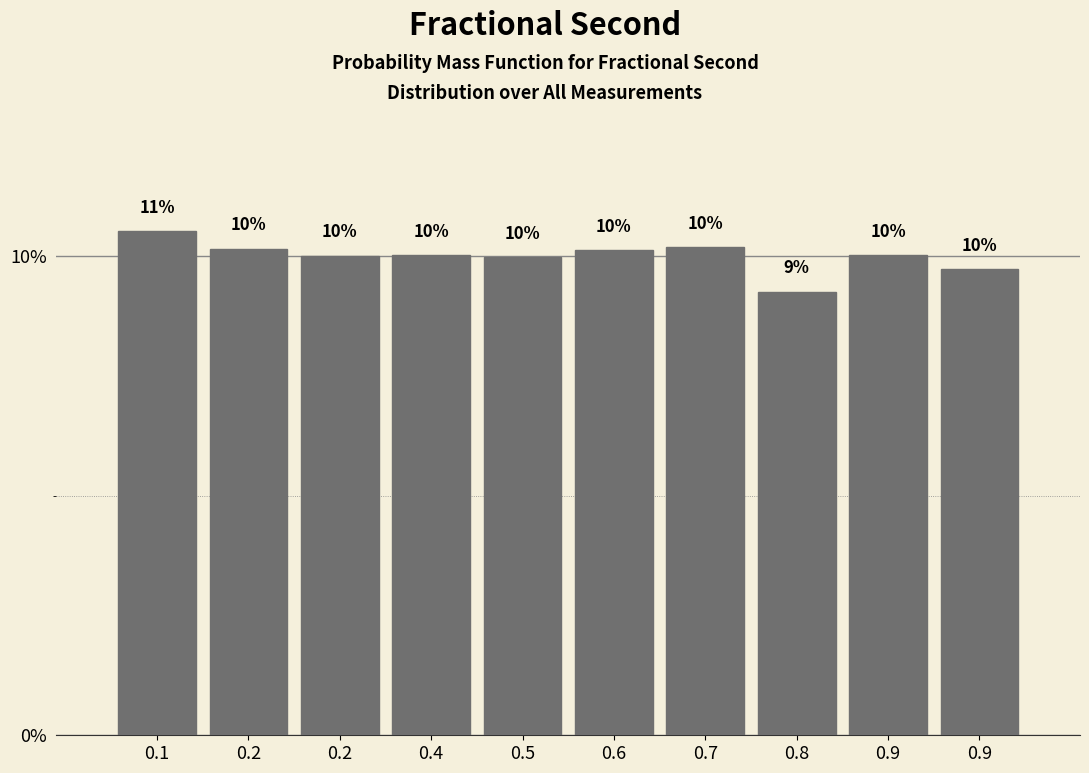

How many data points are above 10?

7